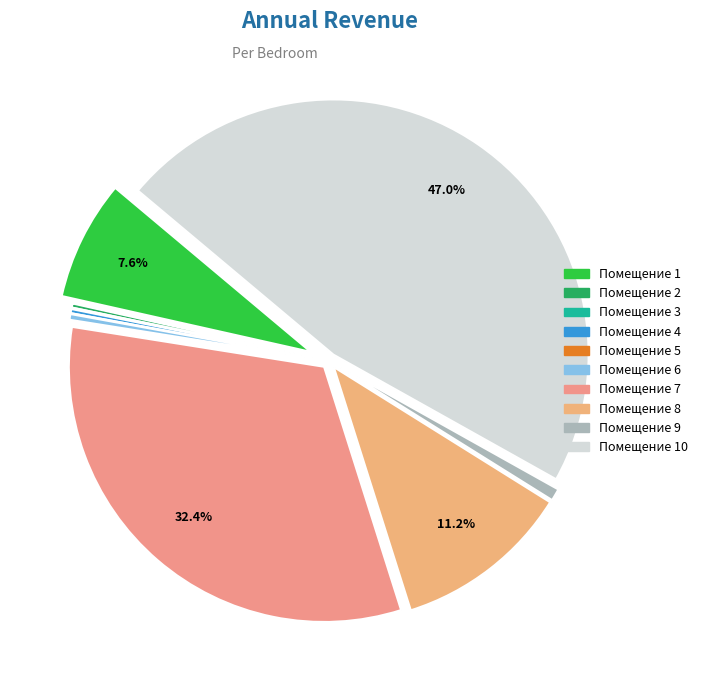

Which category has the smallest portion of the pie?

5